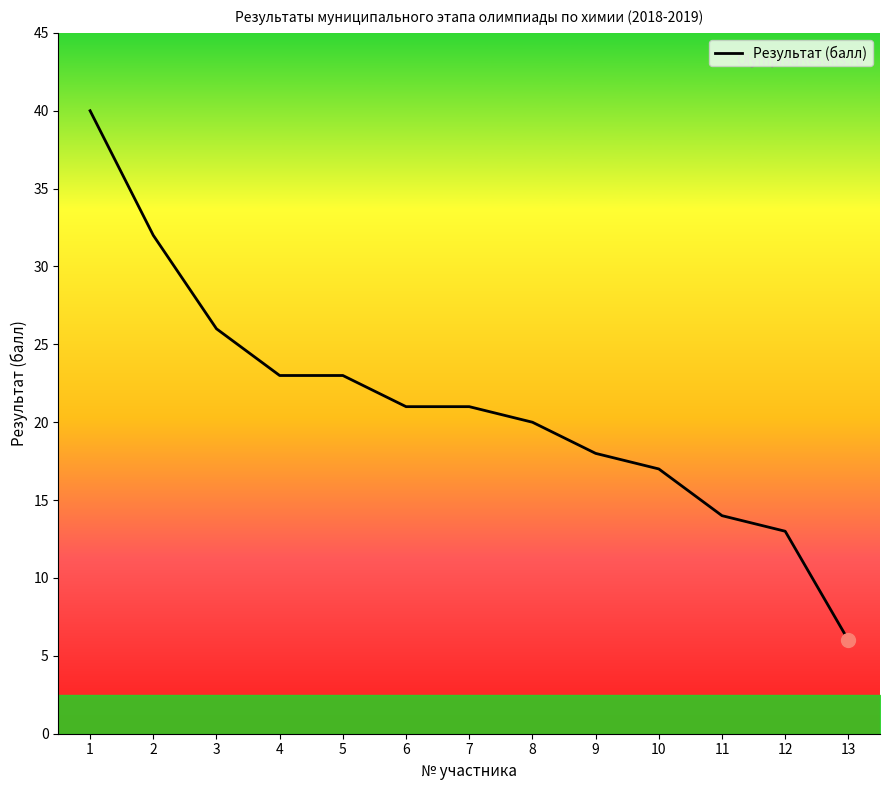

Which label corresponds to the largest value in the chart?

1